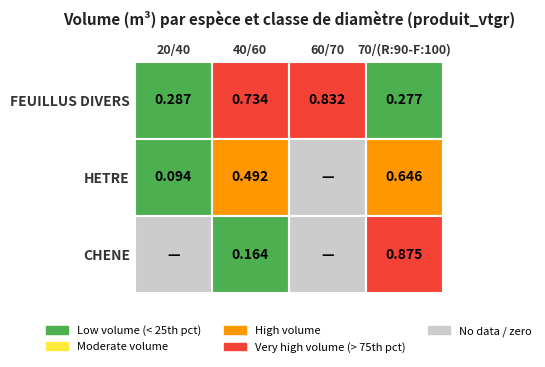

At which category is the sum across all series the highest?

70/(R:90-F:100)